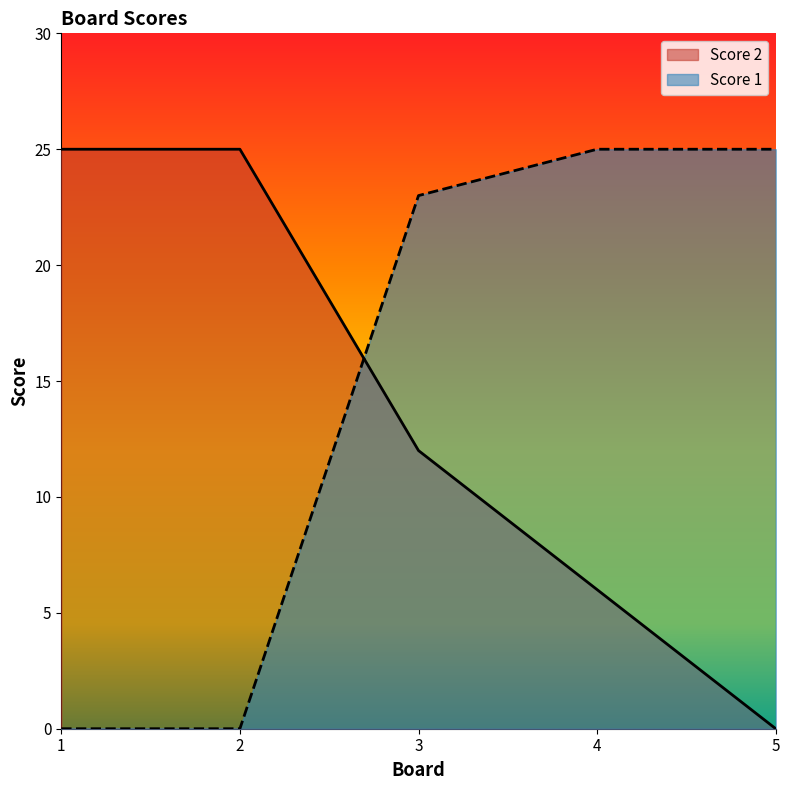

Does the chart have visible grid lines?

No